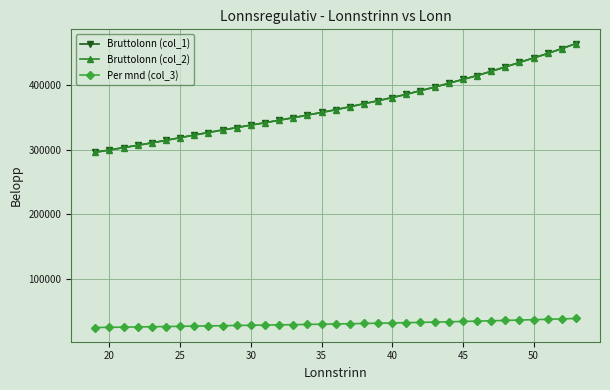

How many lines are shown in the chart?

3